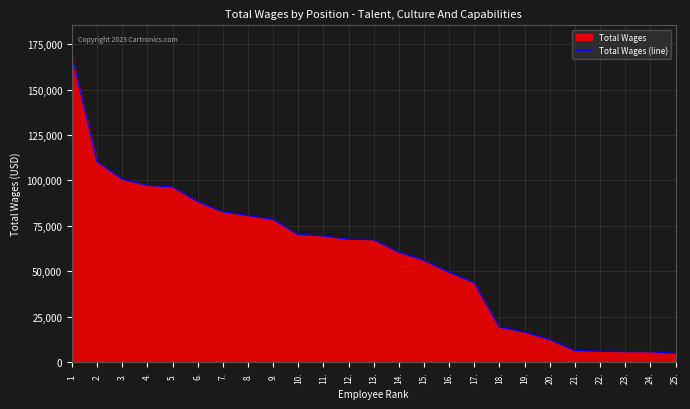

Does the chart display data point markers on the line(s)?

No